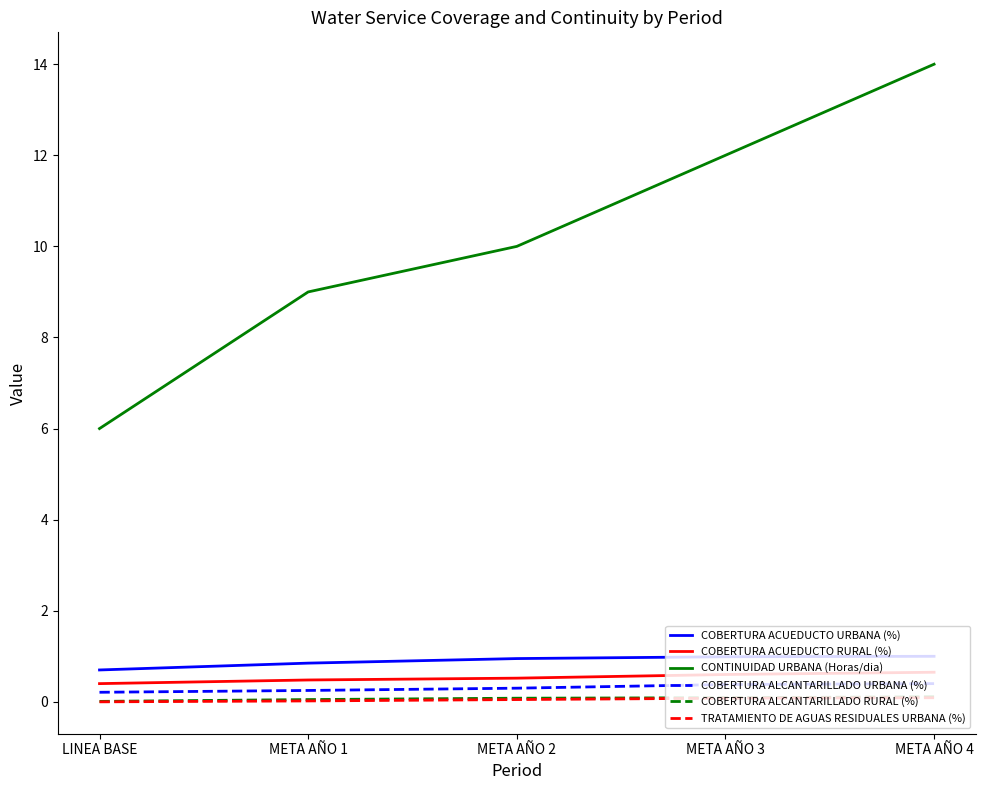

Which series has the largest range (max minus min)?

CONTINUIDAD URBANA (Horas/dia)